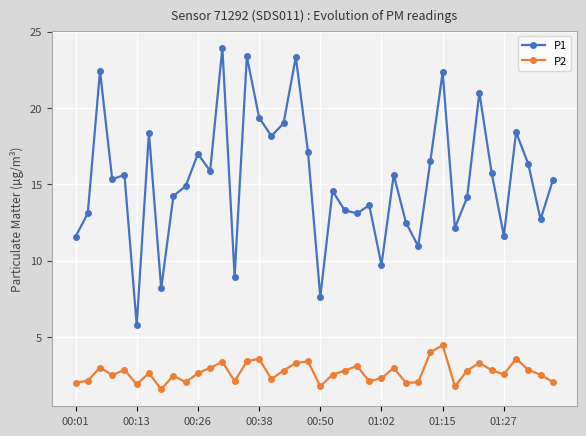

True or false: P1 and P2 cross at least once.

False